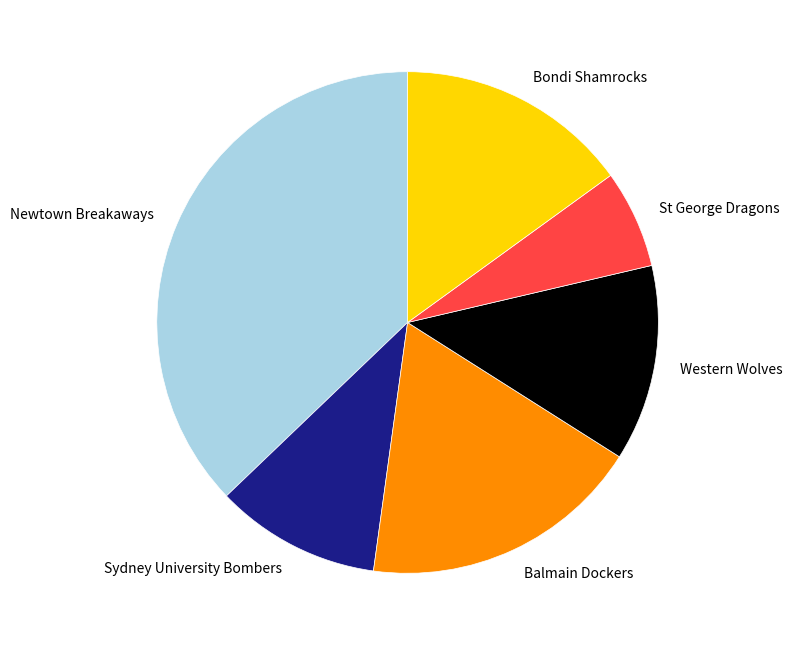

Between Balmain Dockers and Newtown Breakaways, which is larger?

Newtown Breakaways